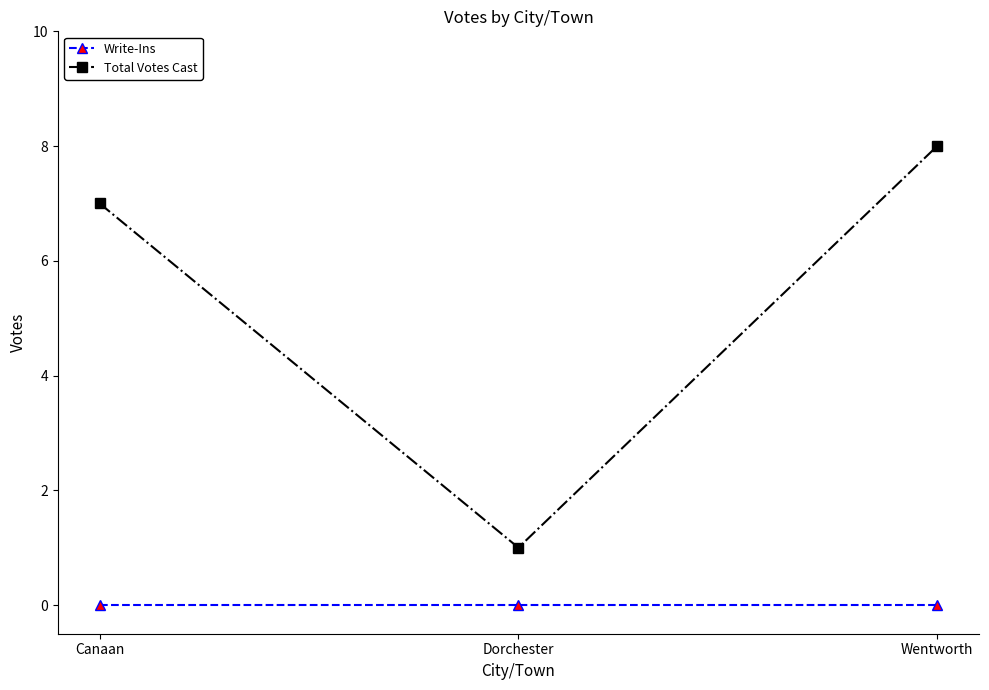

What is the label of the 2nd point from the right?

Dorchester